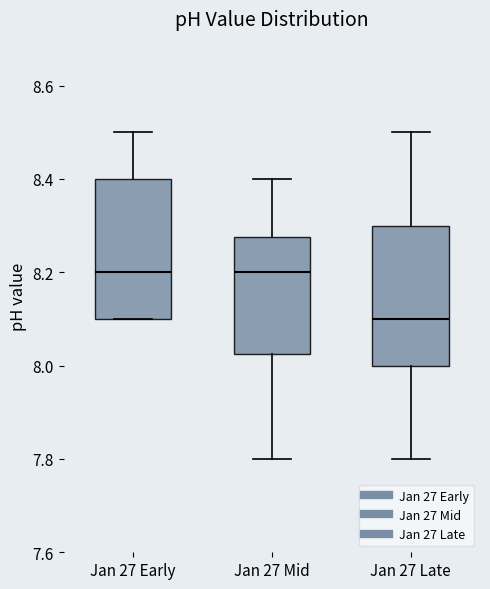

Where does the median line of the box for Jan 27 Early sit on the y-axis? The values are not printed on the chart, so give them approximately, as read against the axis.

8.20